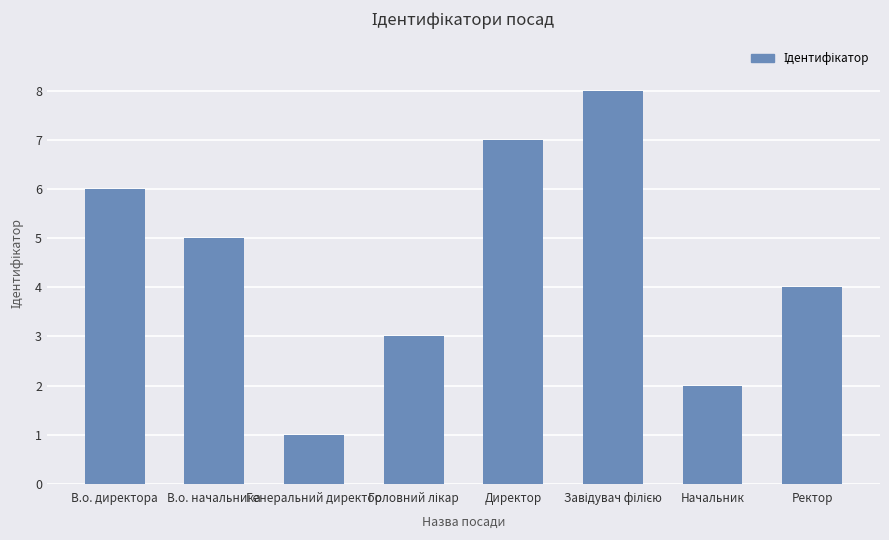

What is the greatest value displayed?

8